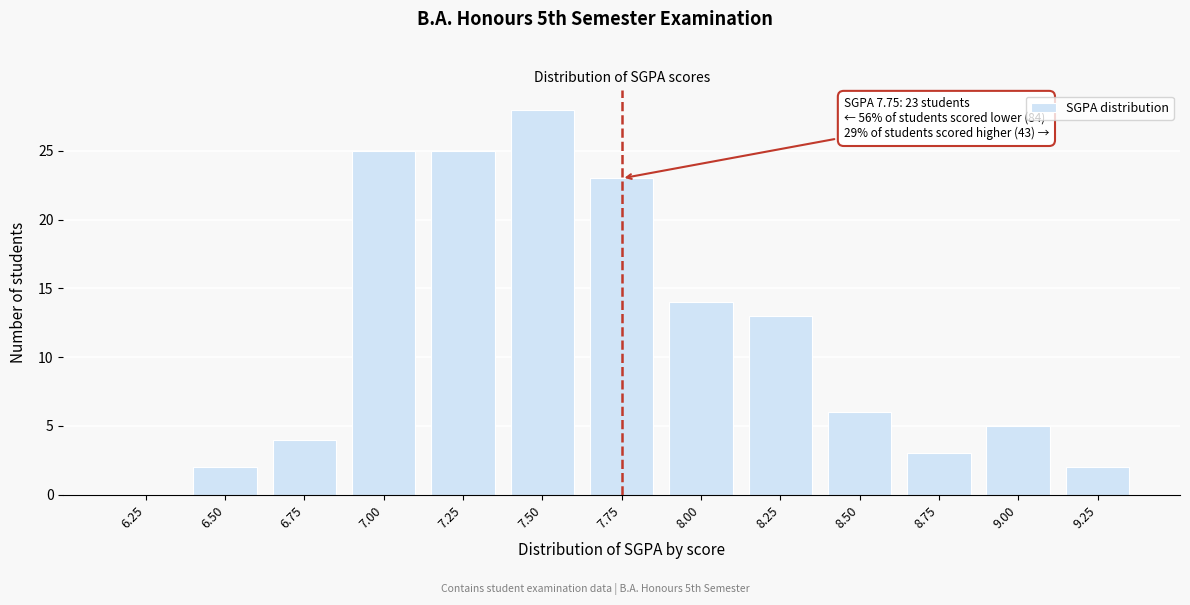

Reading left to right, what are all the values shown in this chart?

6.25=0	6.50=2	6.75=4	7.00=25	7.25=25	7.50=28	7.75=23	8.00=14	8.25=13	8.50=6	8.75=3	9.00=5	9.25=2